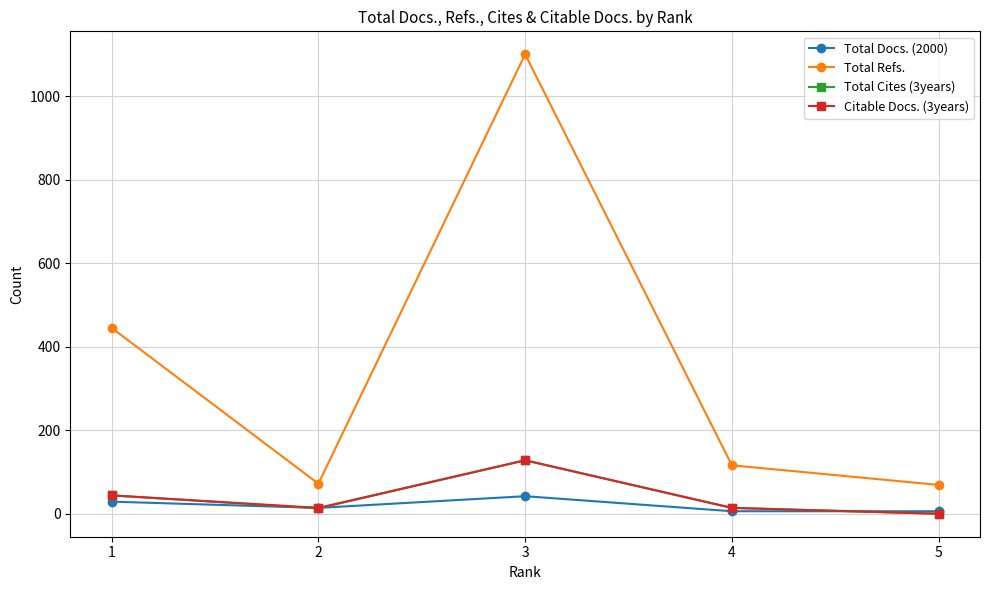

Which series has the largest total across all categories?

Total Refs.